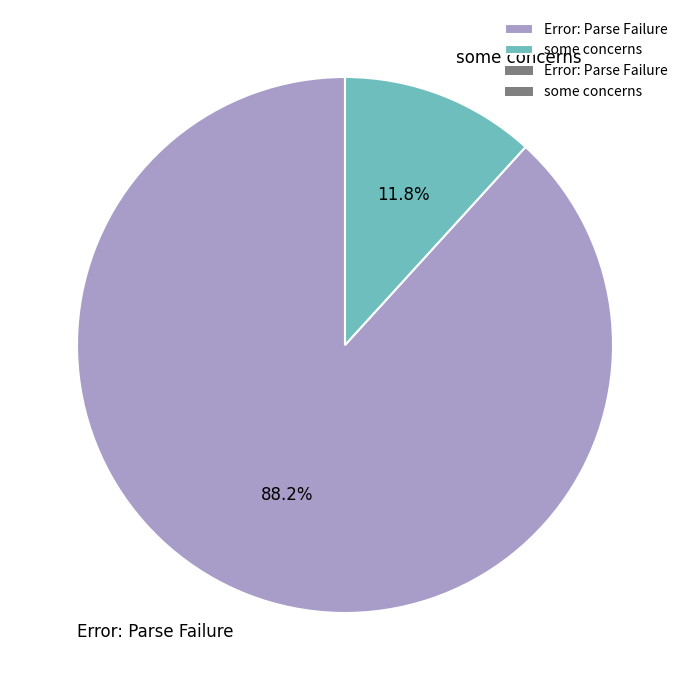

Between Error: Parse Failure and some concerns, which is larger?

Error: Parse Failure